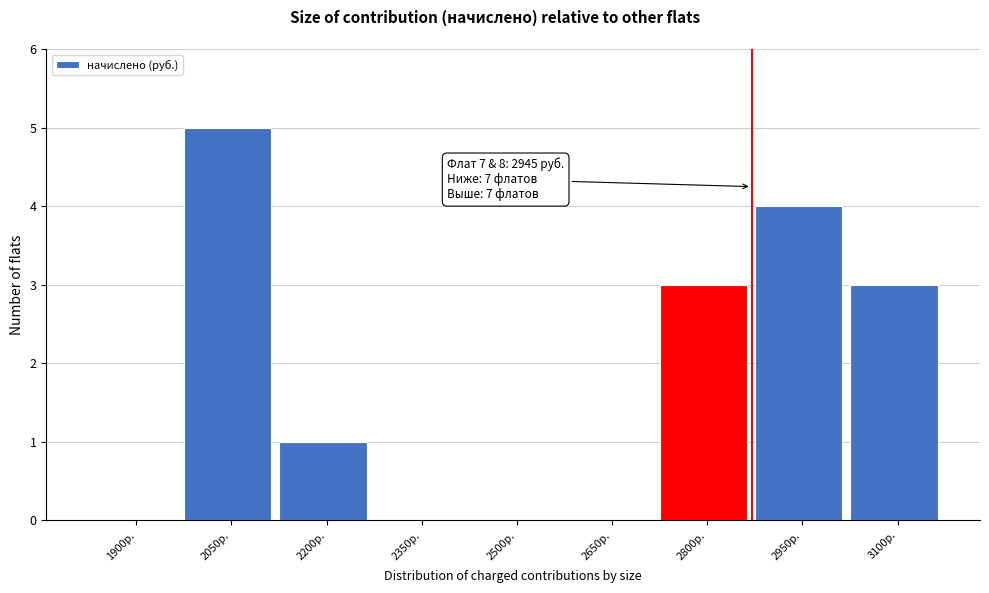

Reading left to right, transcribe all the data shown in this chart.

1900р.=0	2050р.=5	2200р.=1	2350р.=0	2500р.=0	2650р.=0	2800р.=3	2950р.=4	3100р.=3